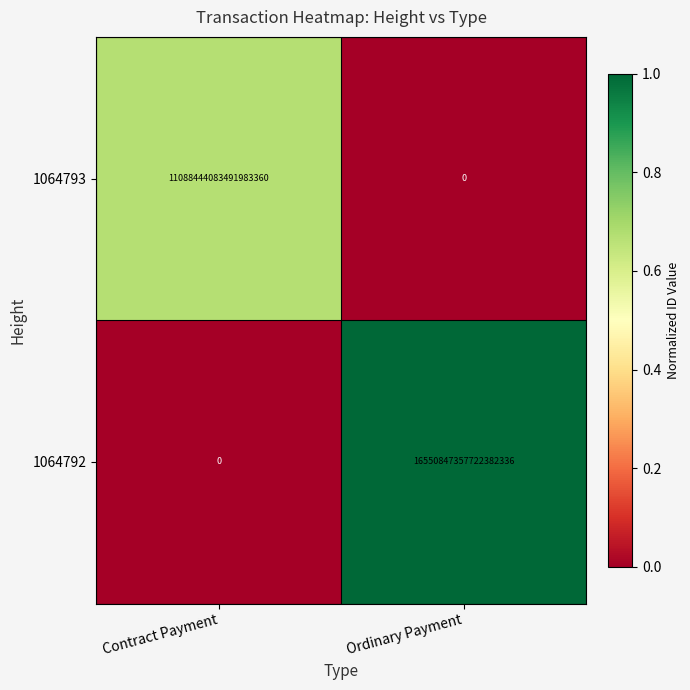

True or false: 1064792 has a value of 16550847357722382336 at Ordinary Payment.

True